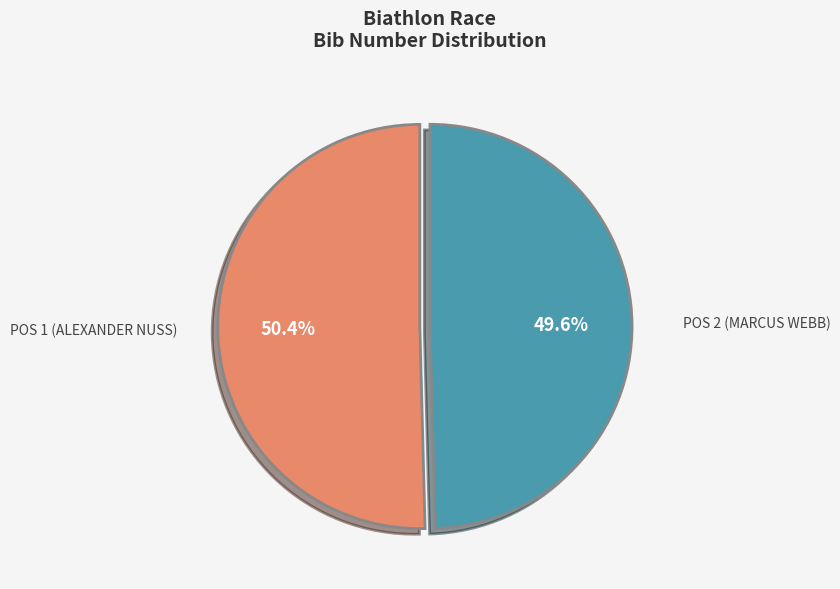

How many slices are in this pie chart?

2